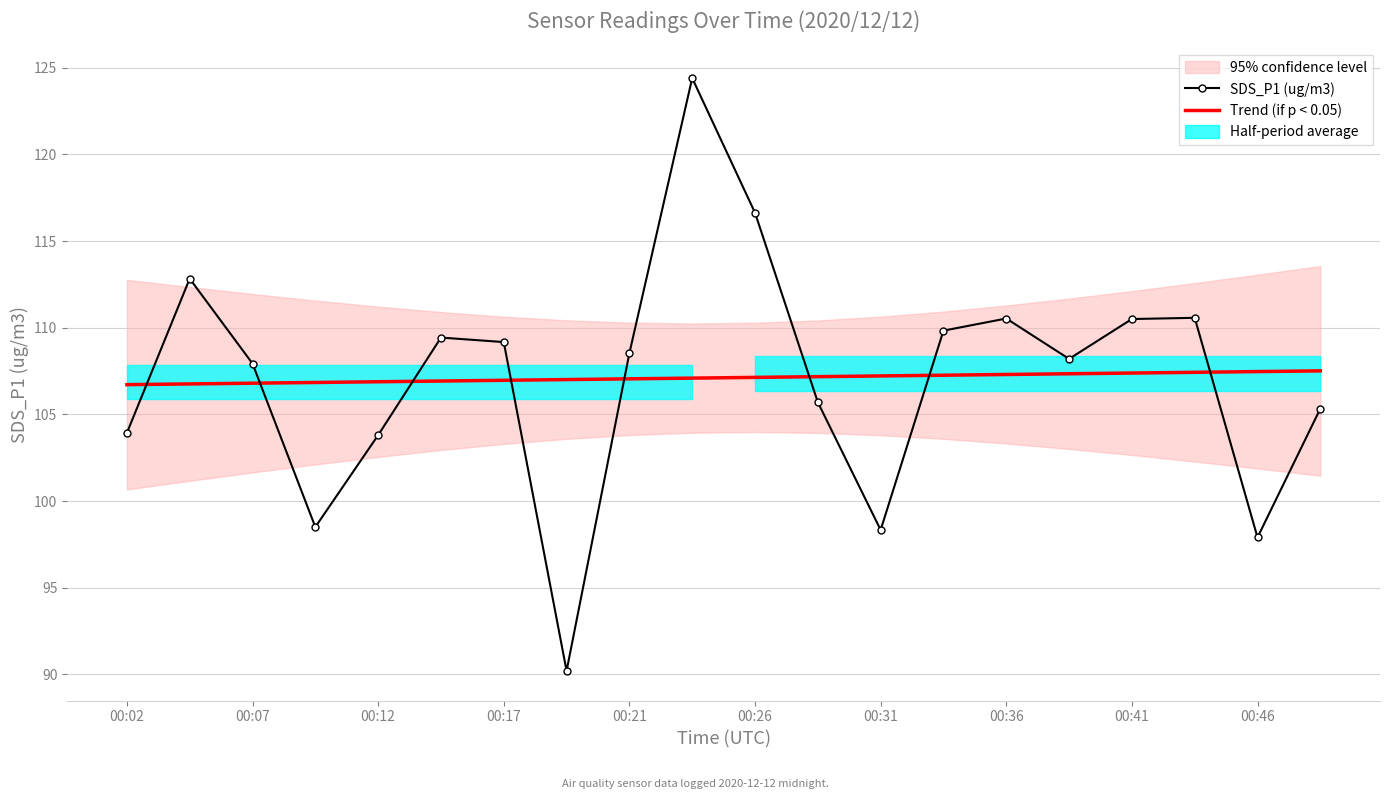

What is the approximate value of Trend (if p < 0.05) at 15?

107.3